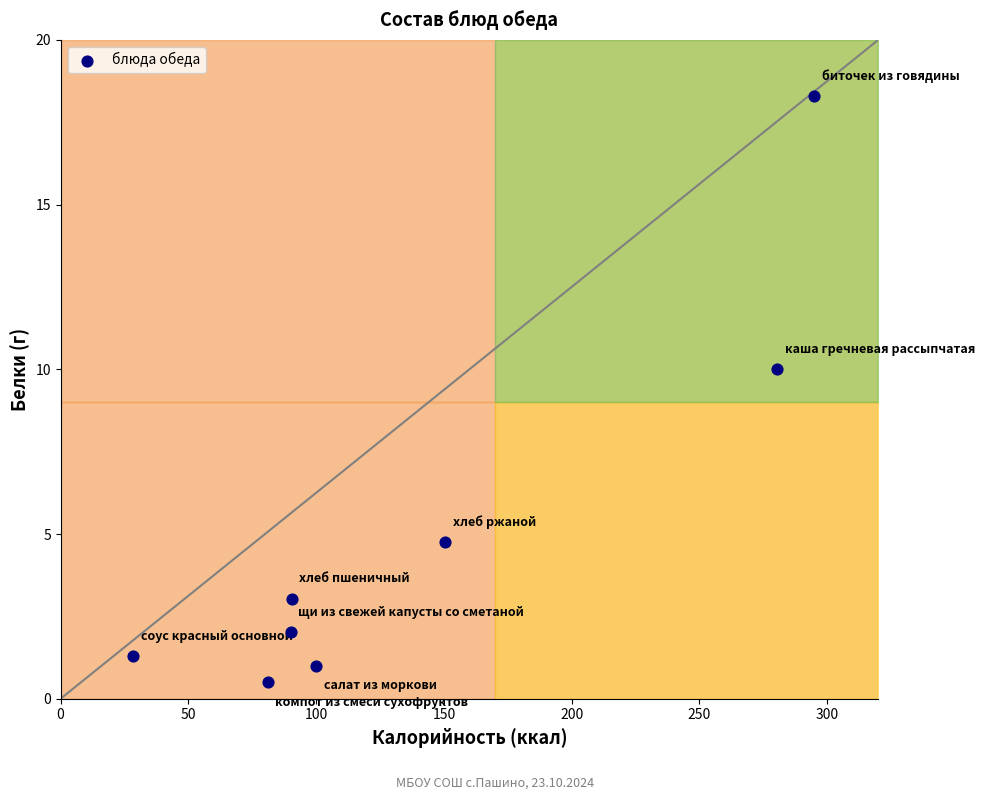

What is the range of X values (max minus min)?

266.7